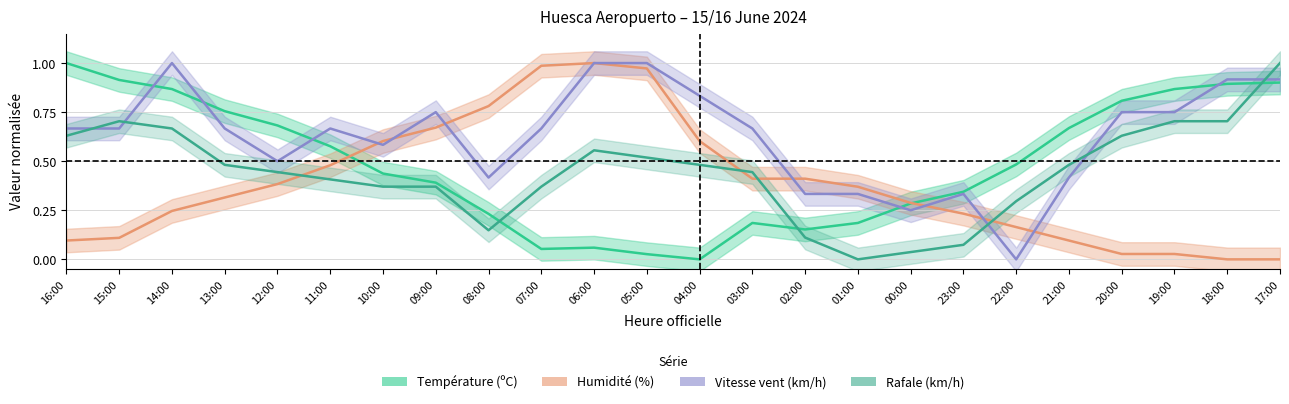

How many interior local peaks does the Température (ºC) series have?

2